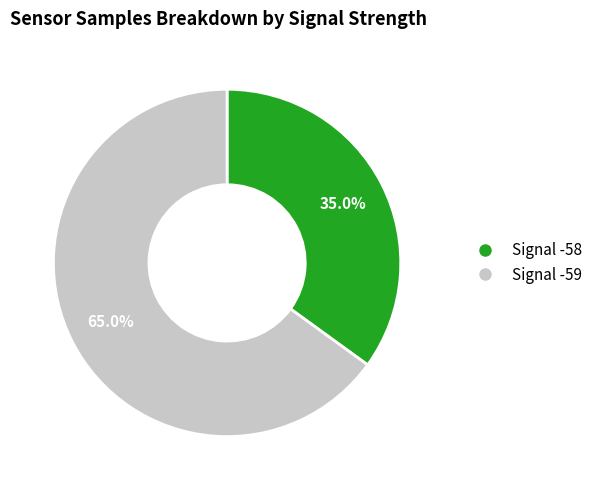

Does any single category account for the majority?

Yes